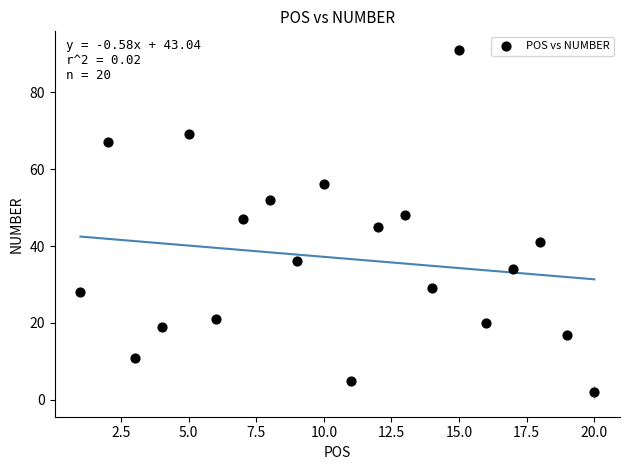

What is the range of X values (max minus min)?

19